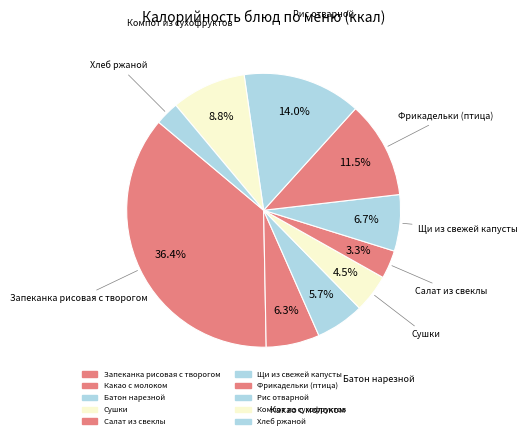

Rank the categories by value from lowest to highest.

Хлеб ржаной, Салат из свеклы, Сушки, Батон нарезной, Какао с молоком, Щи из свежей капусты, Компот из сухофруктов, Фрикадельки (птица), Рис отварной, Запеканка рисовая с творогом